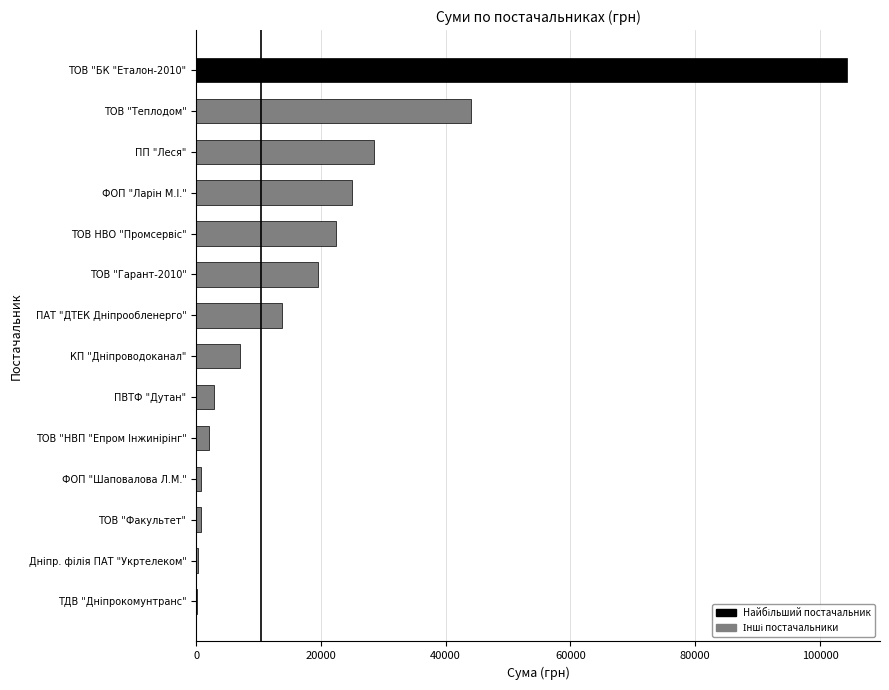

Between ТОВ "Теплодом" and ПП "Леся", which is larger?

ТОВ "Теплодом"